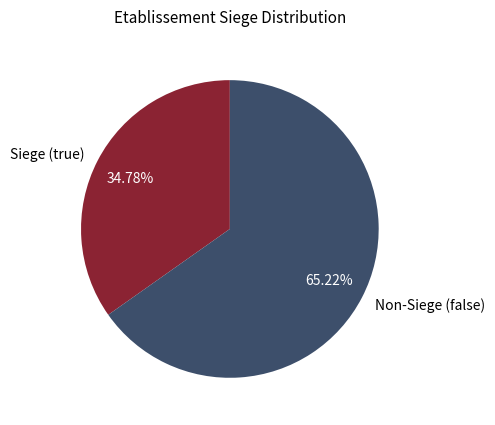

Between Siege (true) and Non-Siege (false), which is larger?

Non-Siege (false)